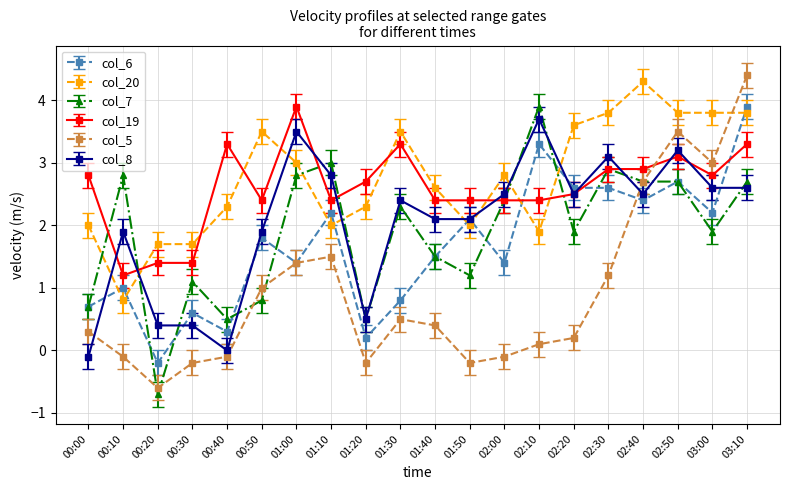

True or false: col_20 has more than 2 points higher than both neighbors.

True